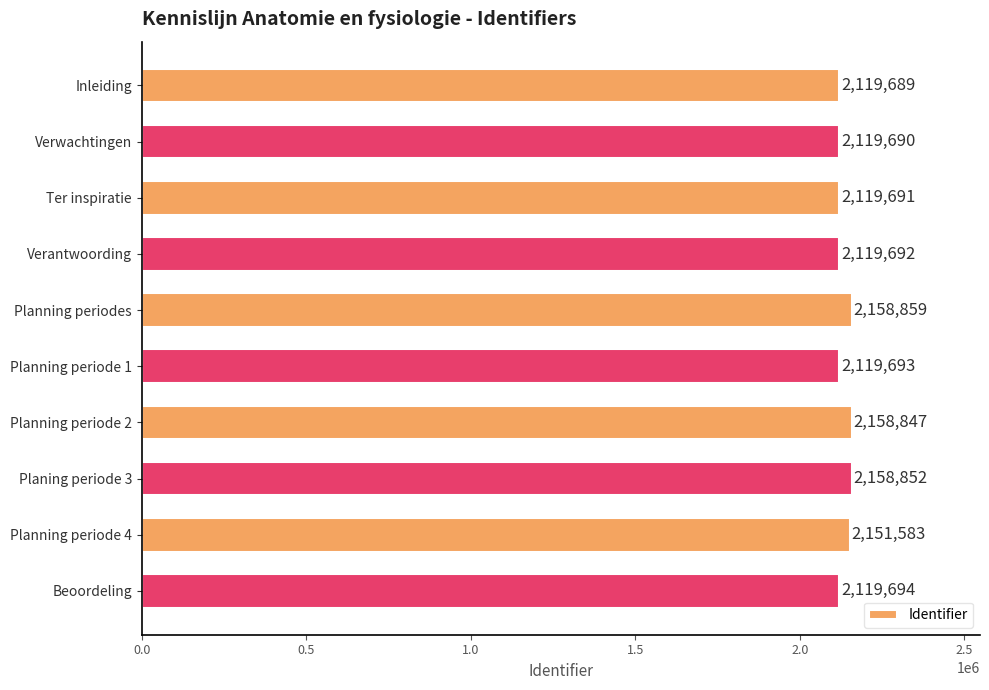

Reading bottom to top, extract all data points from this chart.

Beoordeling=2119694	Planning periode 4=2151583	Planing periode 3=2158852	Planning periode 2=2158847	Planning periode 1=2119693	Planning periodes=2158859	Verantwoording=2119692	Ter inspiratie=2119691	Verwachtingen=2119690	Inleiding=2119689